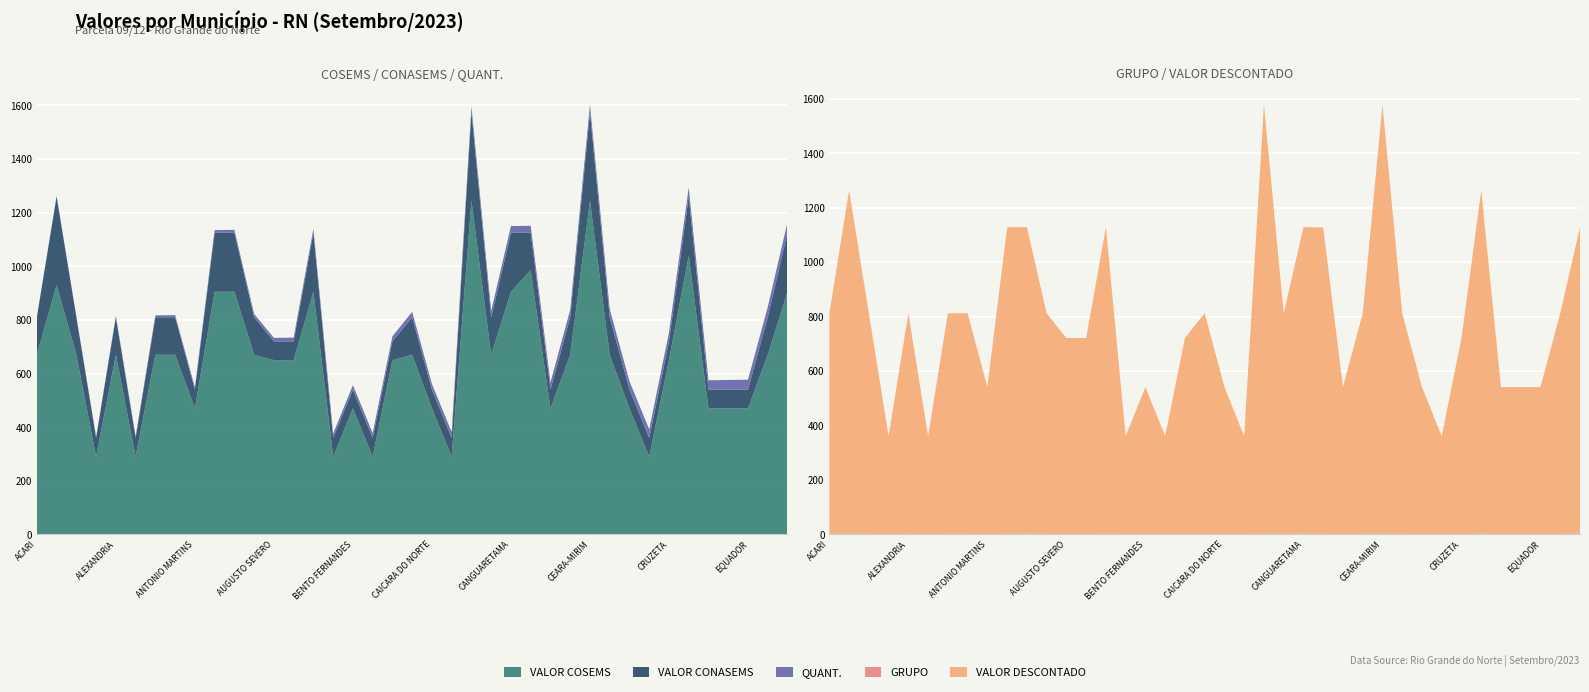

Reading right to left, list all the values displayed in this chart.

VALOR CONASEMS: 220	140	70	70	70	220	70	70	70	140	330	140	70	140	220	140	330	70	70	140	70	70	70	70	220	70	70	140	220	220	70	140	140	70	140	70	140	330	140
VALOR COSEMS: 905	670	470	470	470	1040	650	290	470	670	1244	670	470	985	905	670	1244	290	470	670	650	290	470	290	905	650	650	670	905	905	470	670	670	290	670	290	670	930	670
VALOR DESCONTADO: 1125	810	540	540	540	1260	720	360	540	810	1574	810	540	1125	1125	810	1574	360	540	810	720	360	540	360	1125	720	720	810	1125	1125	540	810	810	360	810	360	810	1260	810
QUANT.: 39	38	37	36	35	34	33	32	31	30	29	28	27	26	25	24	23	22	21	20	19	18	17	16	15	14	13	12	11	10	9	8	7	6	5	4	3	2	1
GRUPO_NUM: 3	2	1	1	1	3	1	1	1	2	4	2	1	2	3	2	4	1	1	2	1	1	1	1	3	1	1	2	3	3	1	2	2	1	2	1	2	4	2